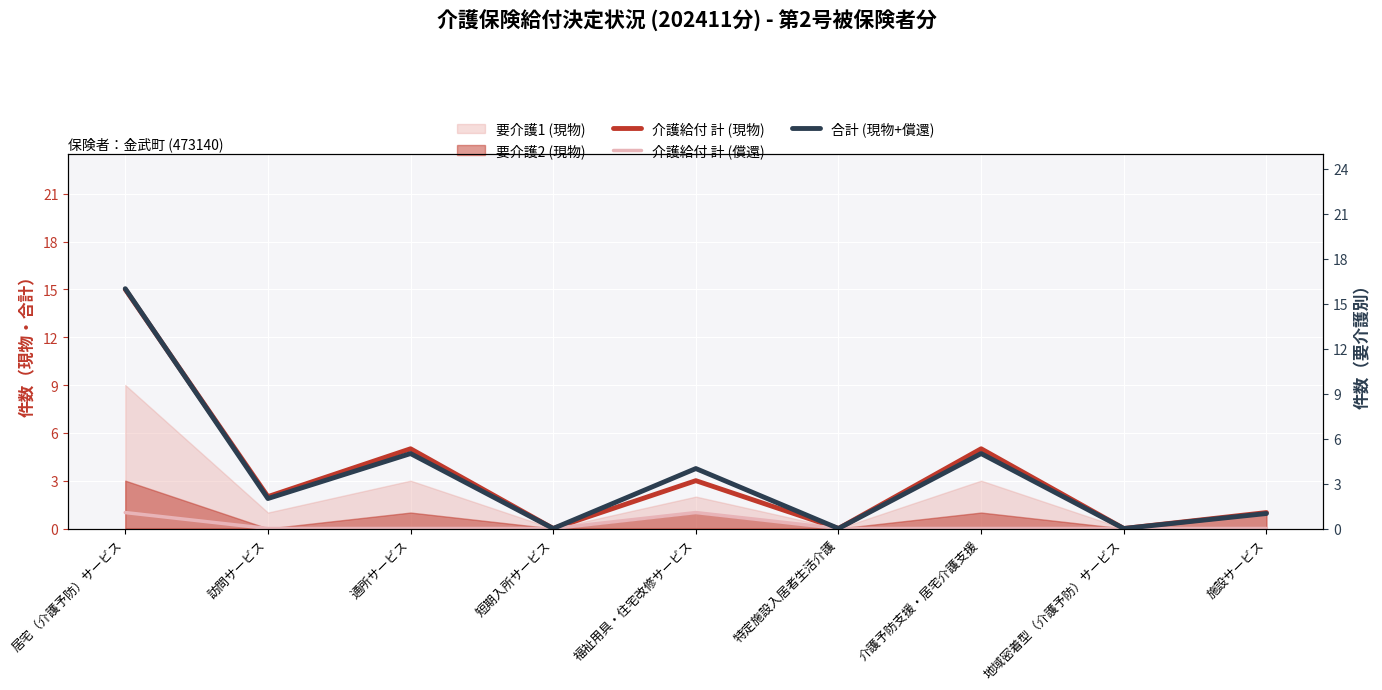

What is the average value of the 介護給付 計 (現物) series?

3